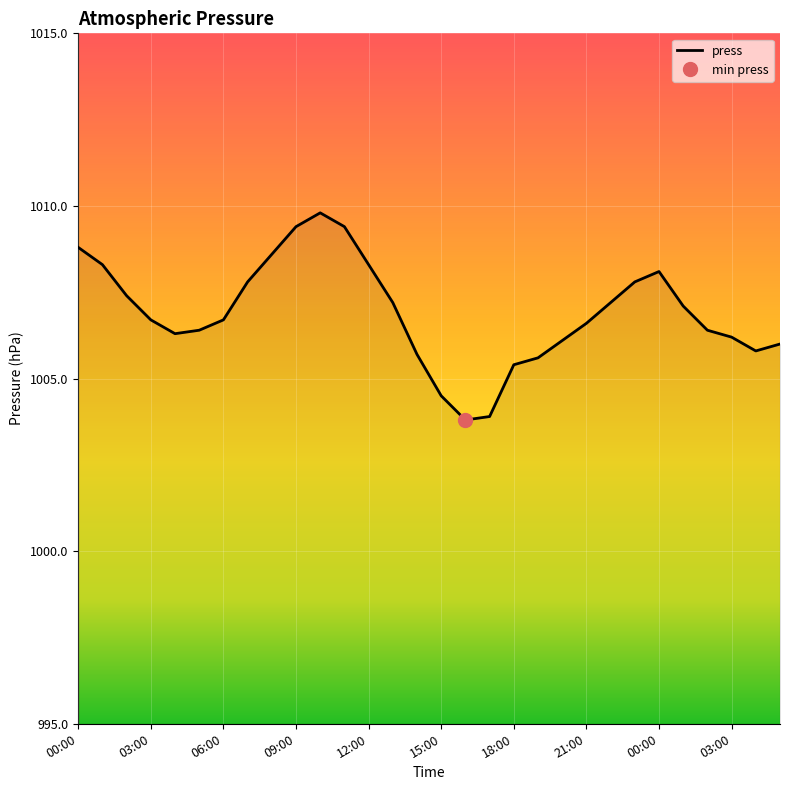

List the labels in order of value, largest first.

10:00, 09:00, 11:00, 00:00, 08:00, 01:00, 12:00, 00:00, 07:00, 23:00, 02:00, 13:00, 22:00, 01:00, 03:00, 06:00, 21:00, 05:00, 02:00, 04:00, 03:00, 20:00, 05:00, 04:00, 14:00, 19:00, 18:00, 15:00, 17:00, 16:00